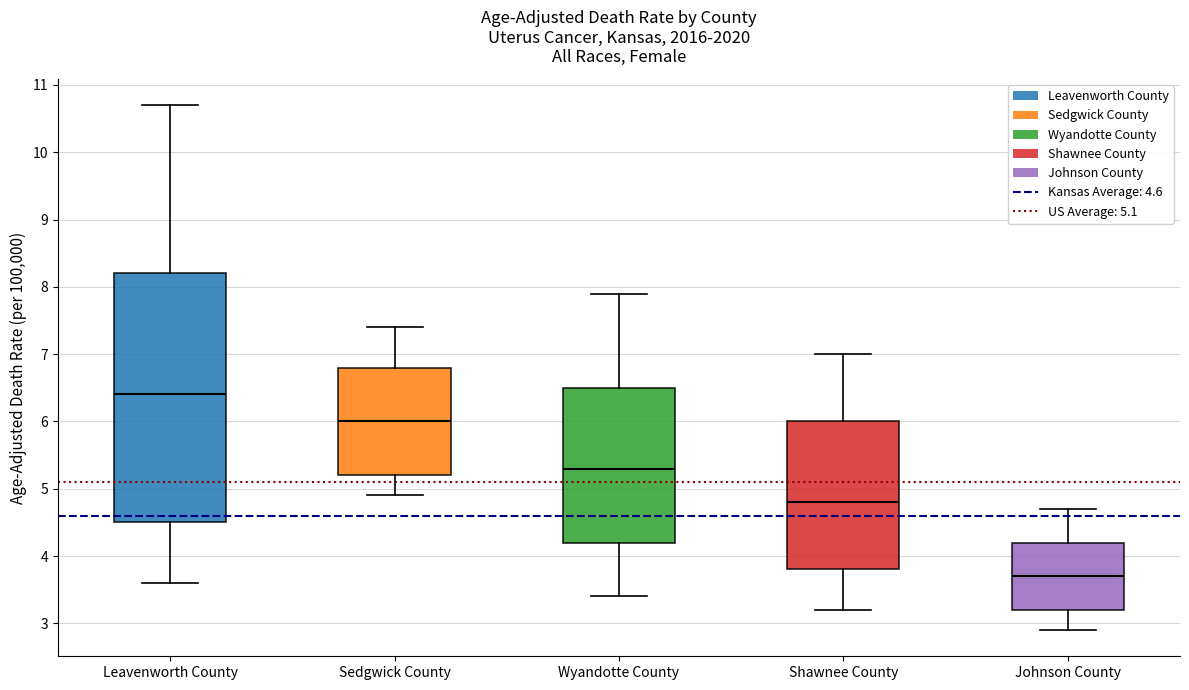

Reading left to right, read every box against the y-axis: the position of its median line, the range the box covers, and the ends of its whiskers. The values are not printed on the chart, so give them approximately, as read against the axis.

Leavenworth County: median 6.4, box 4.5 to 8.2, whiskers 3.6 to 10.7
Sedgwick County: median 6.0, box 5.2 to 6.8, whiskers 4.9 to 7.4
Wyandotte County: median 5.3, box 4.2 to 6.5, whiskers 3.4 to 7.9
Shawnee County: median 4.8, box 3.8 to 6.0, whiskers 3.2 to 7.0
Johnson County: median 3.7, box 3.2 to 4.2, whiskers 2.9 to 4.7